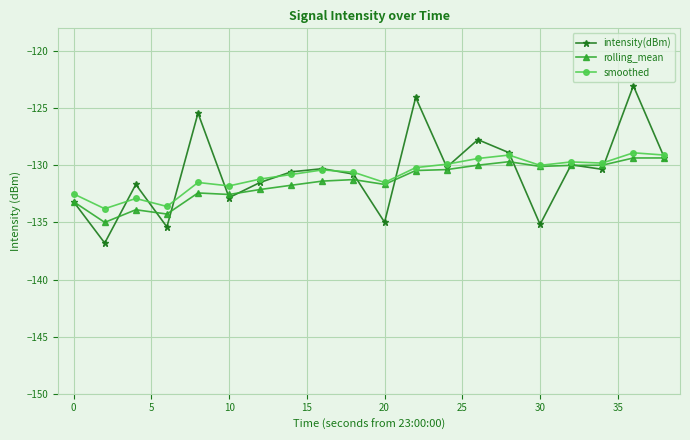

Which series has the widest spread of values?

intensity(dBm)